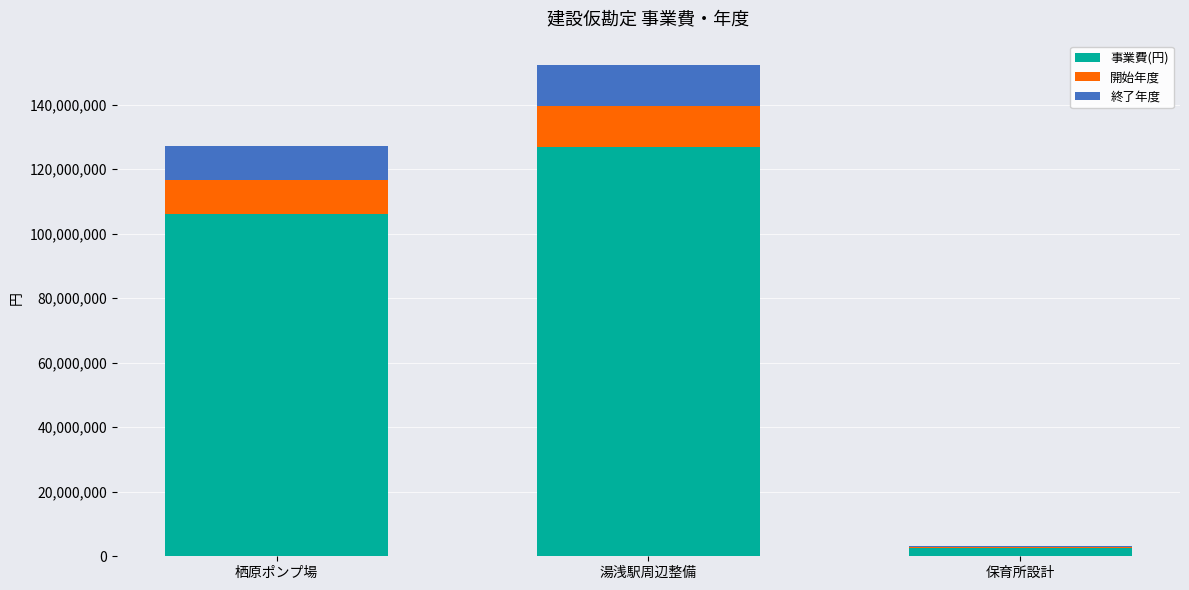

At which category is the sum across all series the highest?

湯浅駅周辺整備